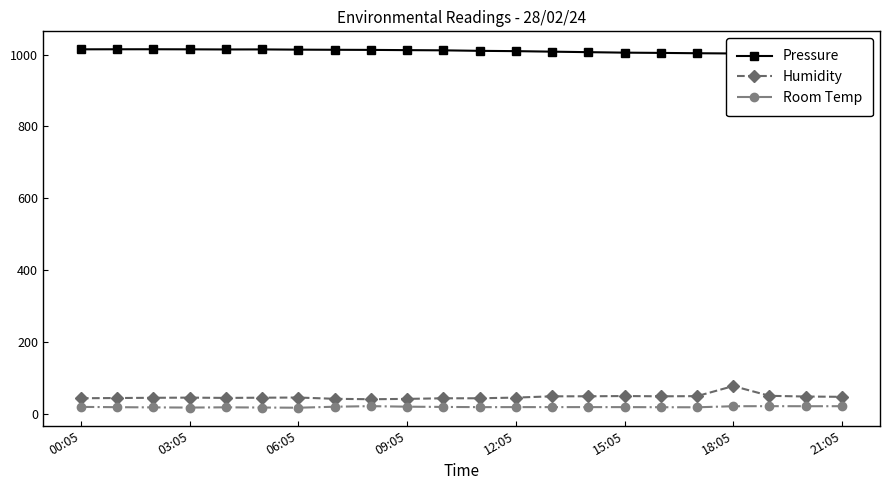

At 21:05, list the series in order from smallest to largest.

Room Temp, Humidity, Pressure